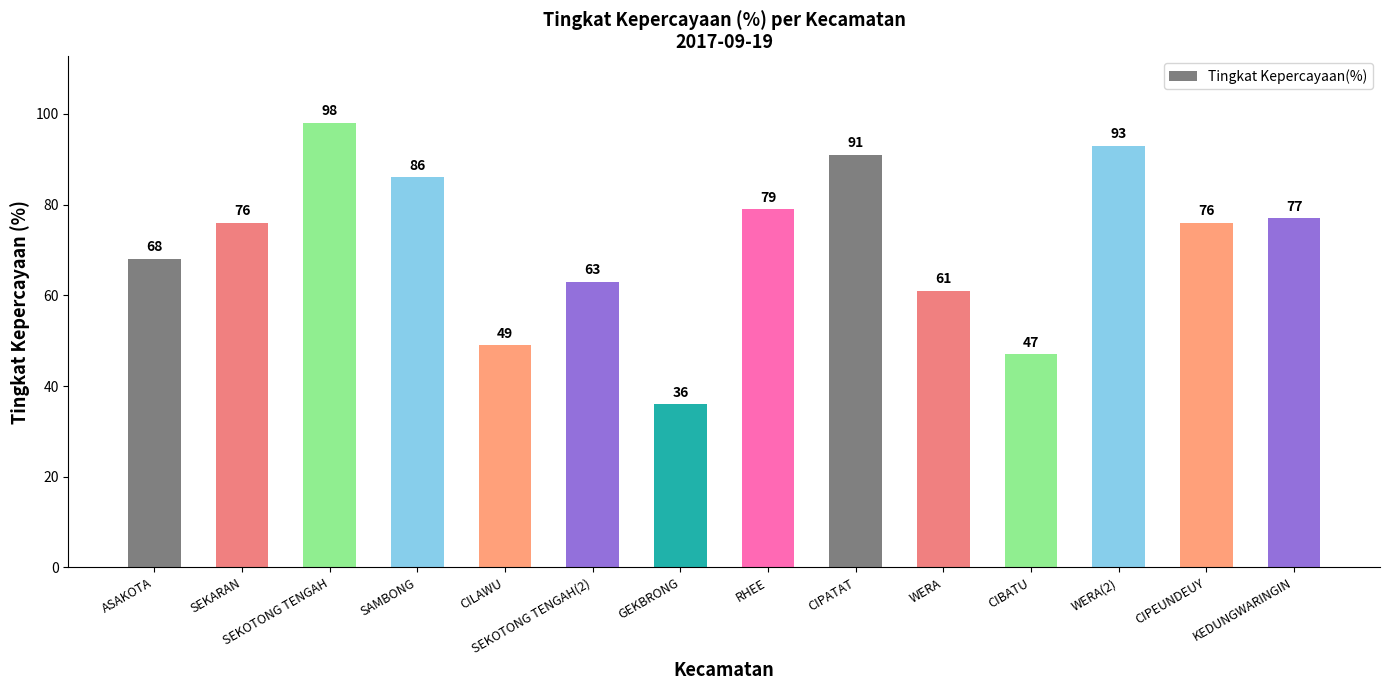

Reading right to left, list all the values displayed in this chart.

77	76	93	47	61	91	79	36	63	49	86	98	76	68